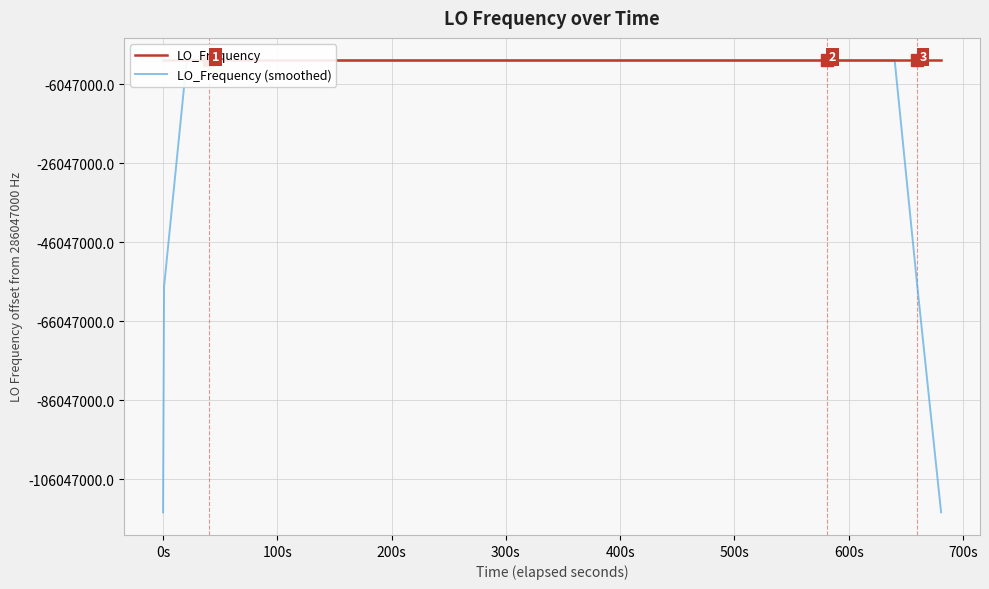

Reading right to left, transcribe all the data shown in this chart.

LO_Frequency: 286046999.0	286047001.0	286047001.1	286047001.2	286047000.8	286047000.9	286047000.5	286047000.5	286046999.8	286047000.4	286047000.6	286047000.4	286047000.9	286047000.3	286047000.3	286047000.6	286047000.6	286047000.3	286046999.8	286047000.4	286047000.4	286047000.5	286047000.7	286047000.9	286047000.4	286047000.9	286047000.4	286047000.4	286047000.6	286047000.7	286047000.8	286047000.6	286047000.7	286047001.0	286047001.0	286047000.7	286046998.3	286046998.9	286046998.9	286046998.9
LO_Frequency (smoothed): 171628200.2	228837600.5	286047000.6	286047001.0	286047000.9	286047000.8	286047000.5	286047000.4	286047000.4	286047000.3	286047000.4	286047000.5	286047000.5	286047000.5	286047000.5	286047000.4	286047000.3	286047000.3	286047000.3	286047000.3	286047000.4	286047000.6	286047000.6	286047000.7	286047000.7	286047000.6	286047000.5	286047000.6	286047000.6	286047000.6	286047000.7	286047000.8	286047000.8	286047000.8	286047000.3	286047000.0	286046999.6	286046999.1	228837599.0	171628199.3